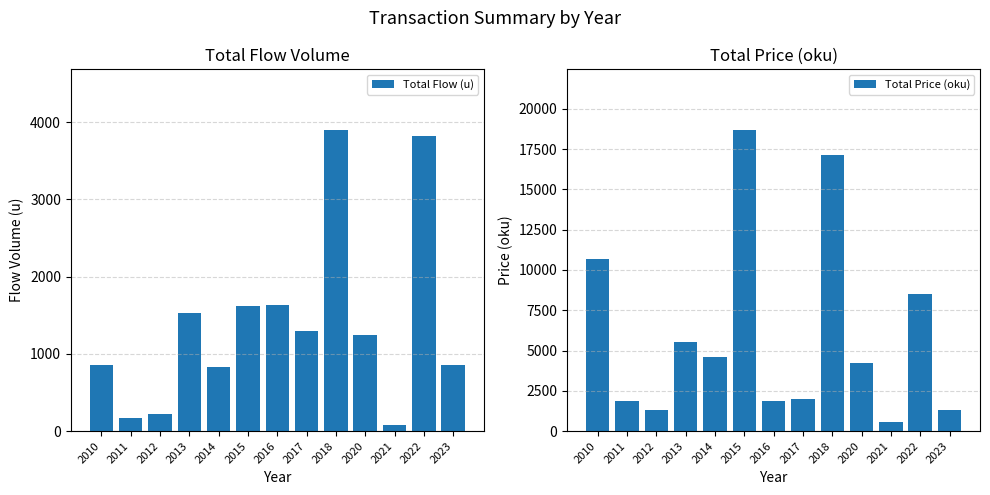

How many values in the Total Price (oku) series are below 4200?

6